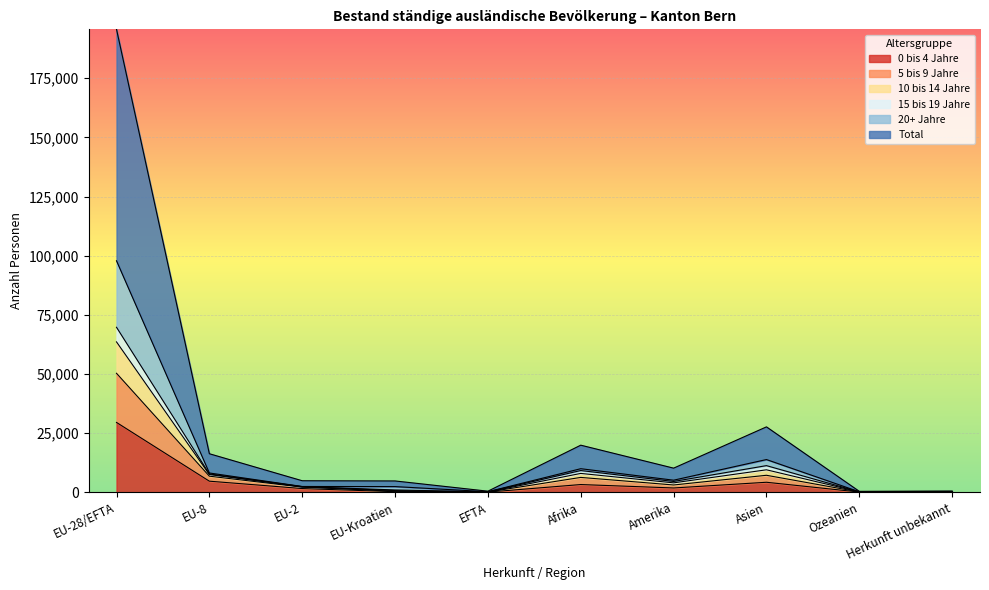

At which label does 0 bis 4 Jahre reach its peak?

EU-28/EFTA